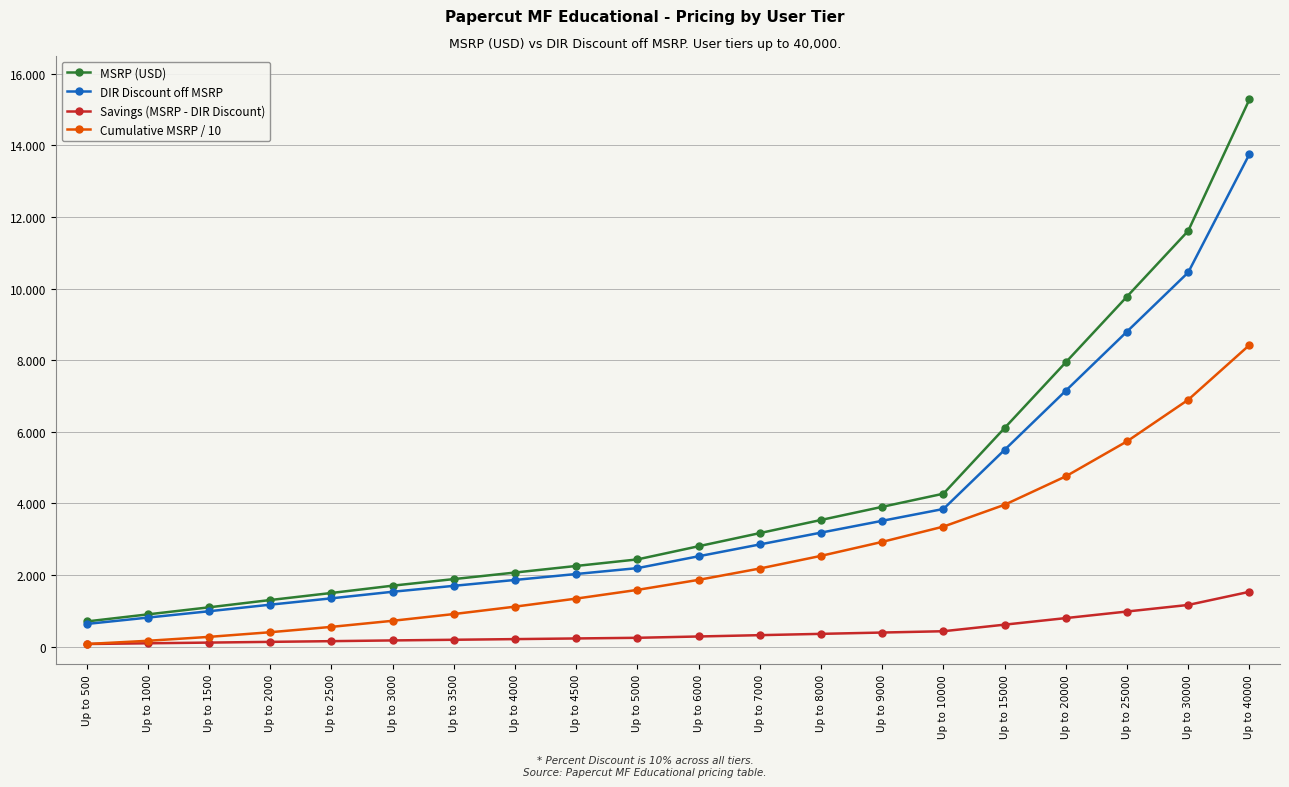

What is the difference between the second highest and minimum values in the Cumulative MSRP / 10 series?

6824.4